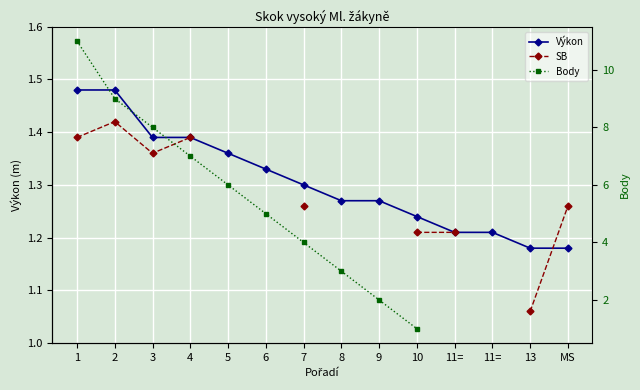

Is this an area chart (filled region under the line)?

No